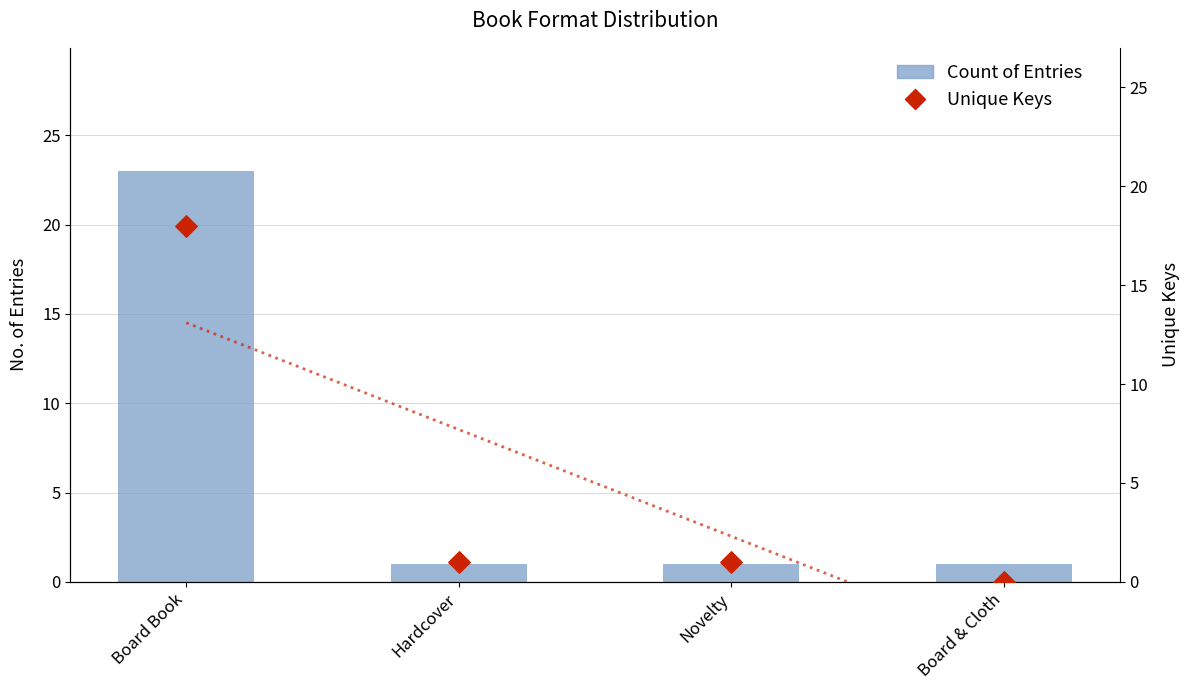

What are all the series names shown in the legend?

Count of Entries, Unique Keys